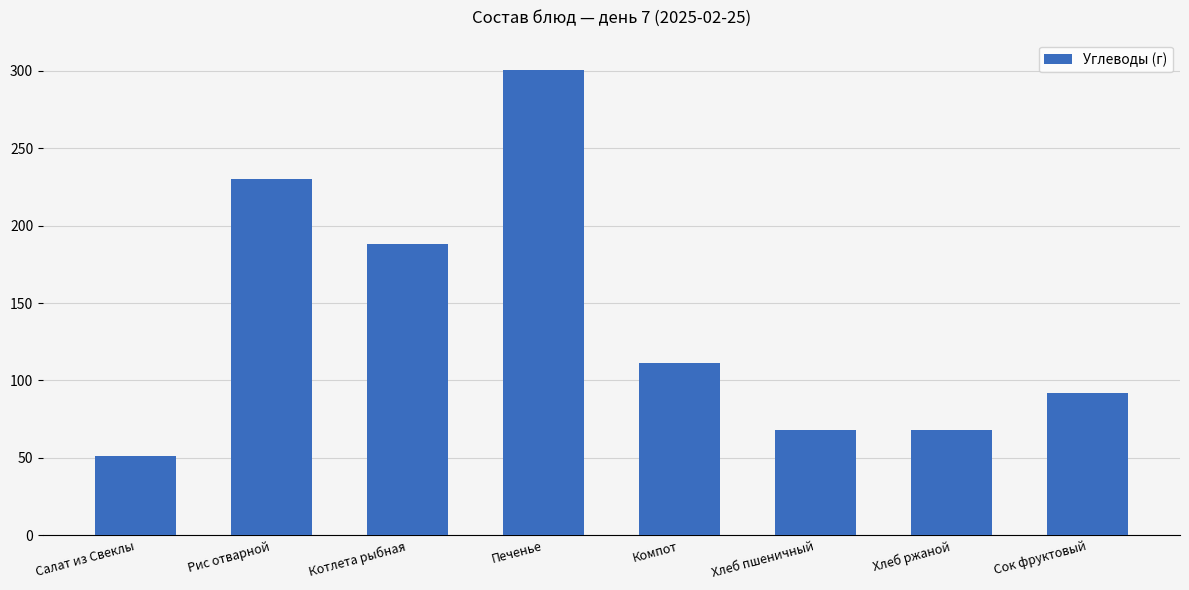

What is the label of the 6th bar from the right?

Котлета рыбная